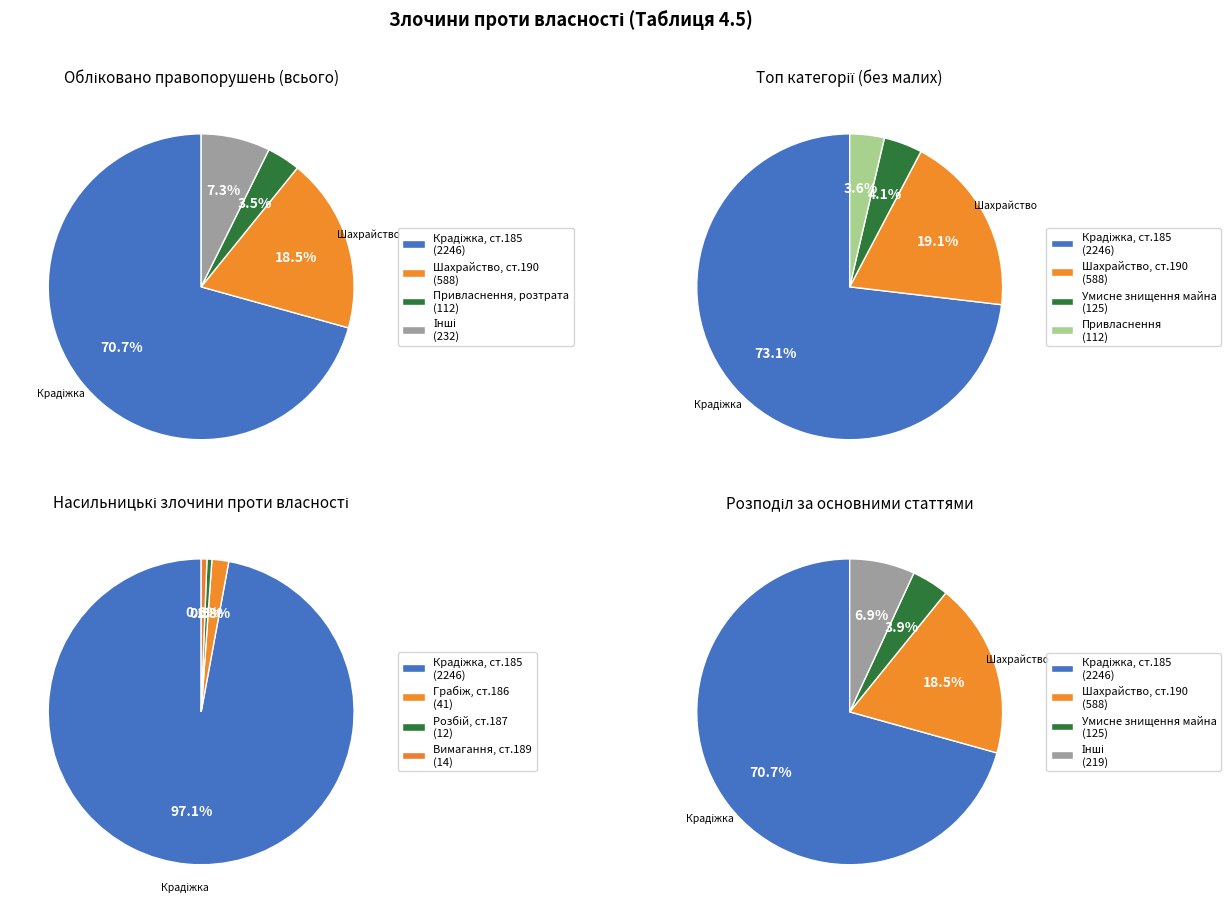

Does Крадіжка, ст.185 account for over 50% of the chart?

Yes